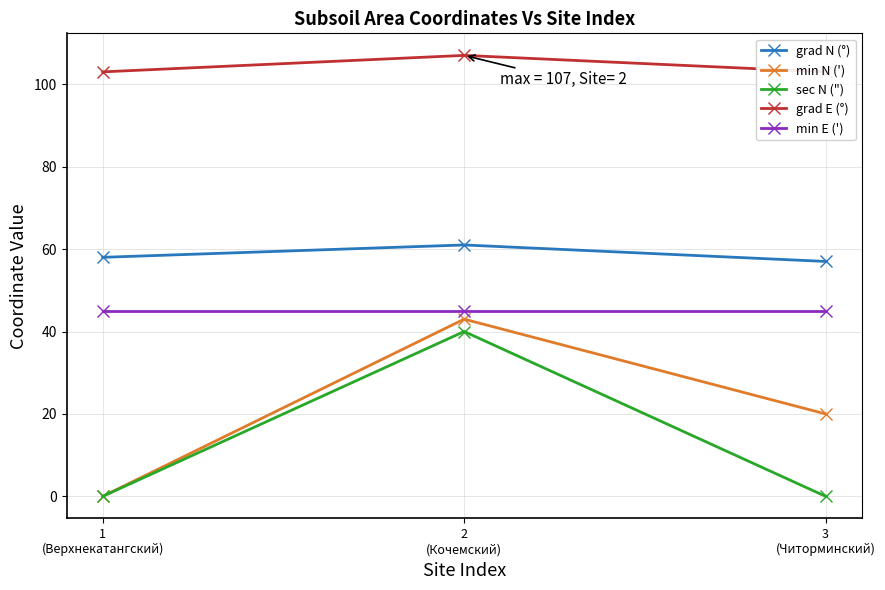

List the labels in order of grad E (°) value, smallest first.

1
(Верхнекатангский), 3
(Читорминский), 2
(Кочемский)